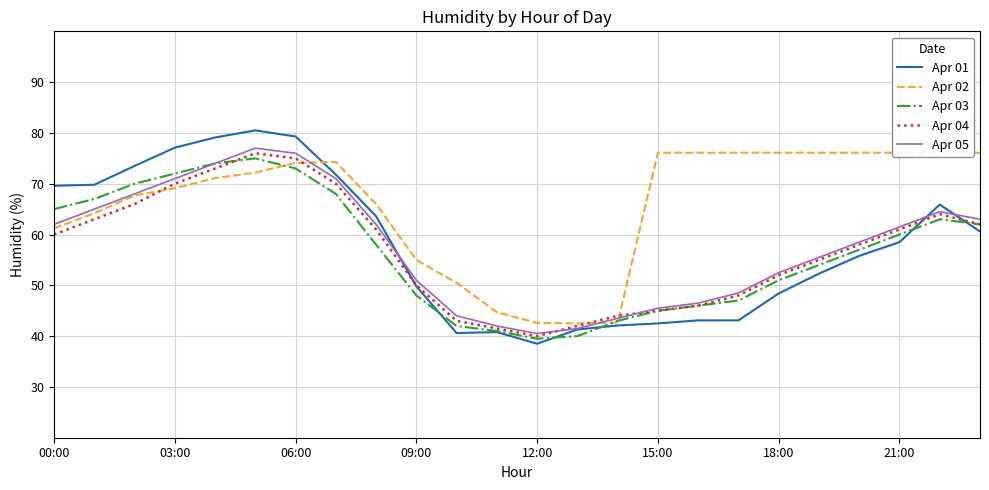

At 14, list the series in order from smallest to largest.

Apr 01, Apr 02, Apr 03, Apr 05, Apr 04